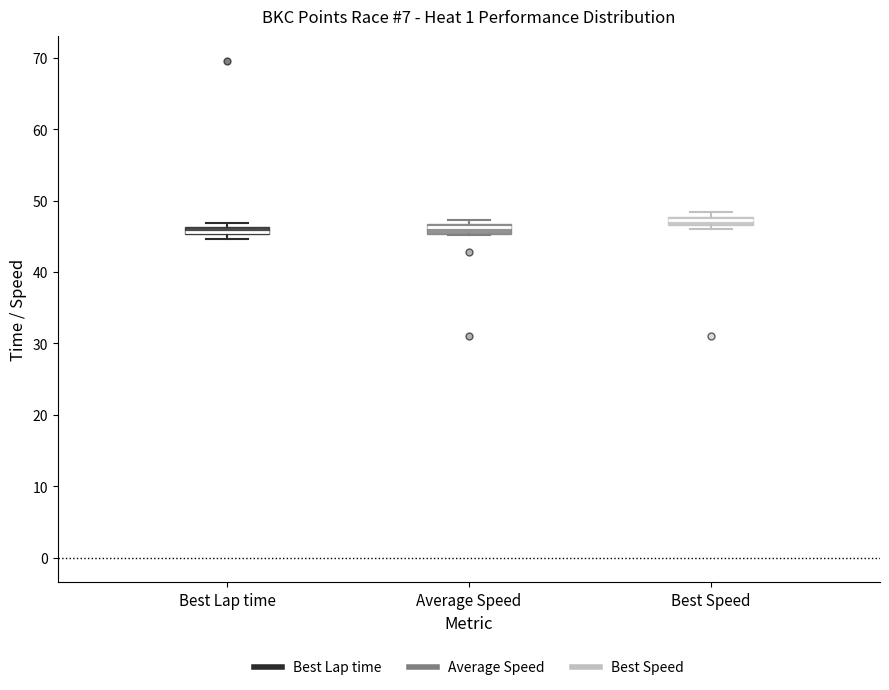

Where is the lower edge of the box for Best Speed on the y-axis? The values are not printed on the chart, so give them approximately, as read against the axis.

47